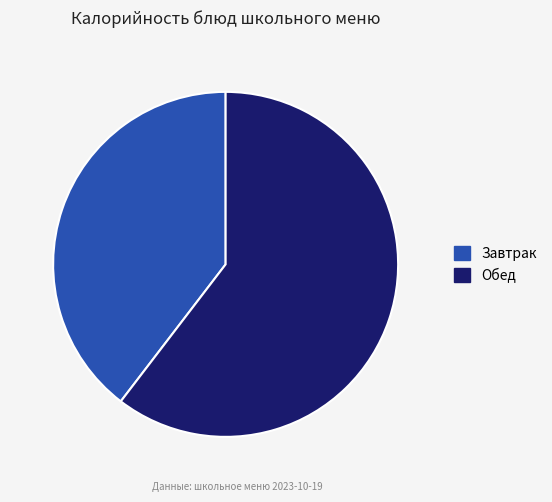

Rank the categories by value from highest to lowest.

Обед, Завтрак